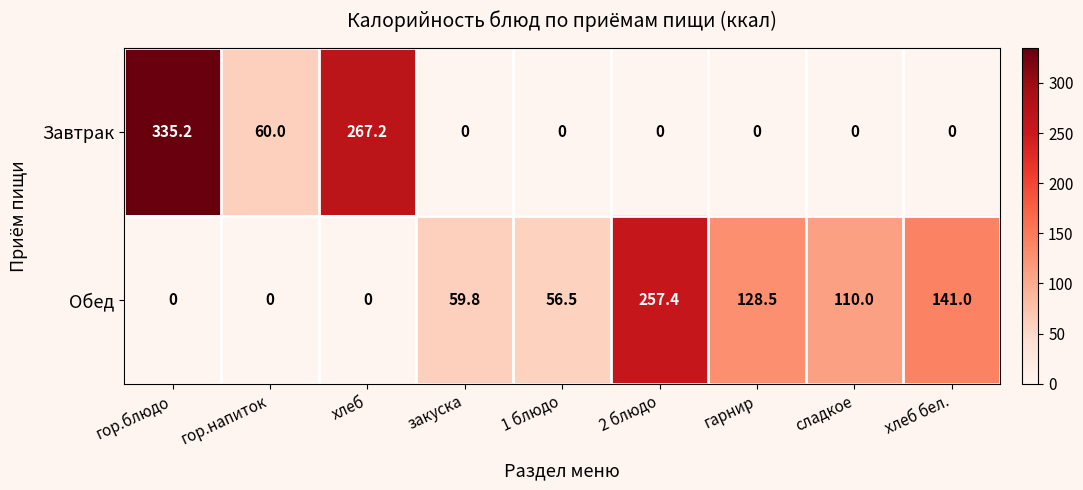

Reading left to right, transcribe all the data shown in this chart.

Завтрак: гор.блюдо=335.2	гор.напиток=60.0	хлеб=267.2	закуска=0.0	1 блюдо=0.0	2 блюдо=0.0	гарнир=0.0	сладкое=0.0	хлеб бел.=0.0
Обед: гор.блюдо=0.0	гор.напиток=0.0	хлеб=0.0	закуска=59.8	1 блюдо=56.5	2 блюдо=257.4	гарнир=128.5	сладкое=110.0	хлеб бел.=141.0